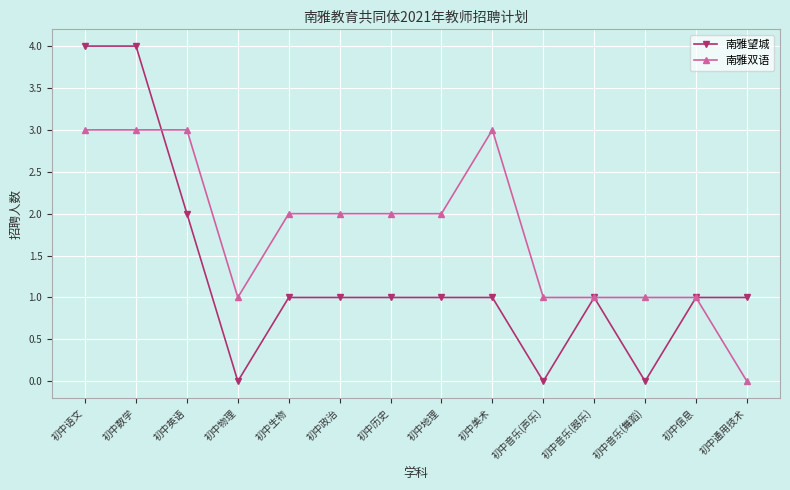

Reading left to right, list all the values displayed in this chart.

南雅望城: 初中语文=4	初中数学=4	初中英语=2	初中物理=0	初中生物=1	初中政治=1	初中历史=1	初中地理=1	初中美术=1	初中音乐(声乐)=0	初中音乐(器乐)=1	初中音乐(舞蹈)=0	初中信息=1	初中通用技术=1
南雅双语: 初中语文=3	初中数学=3	初中英语=3	初中物理=1	初中生物=2	初中政治=2	初中历史=2	初中地理=2	初中美术=3	初中音乐(声乐)=1	初中音乐(器乐)=1	初中音乐(舞蹈)=1	初中信息=1	初中通用技术=0